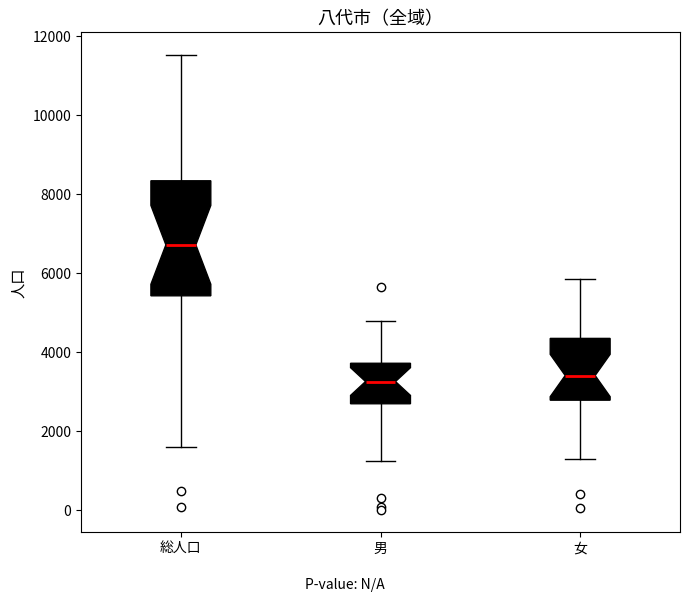

Where does the median line of the box for 総人口 sit on the y-axis? The values are not printed on the chart, so give them approximately, as read against the axis.

6800